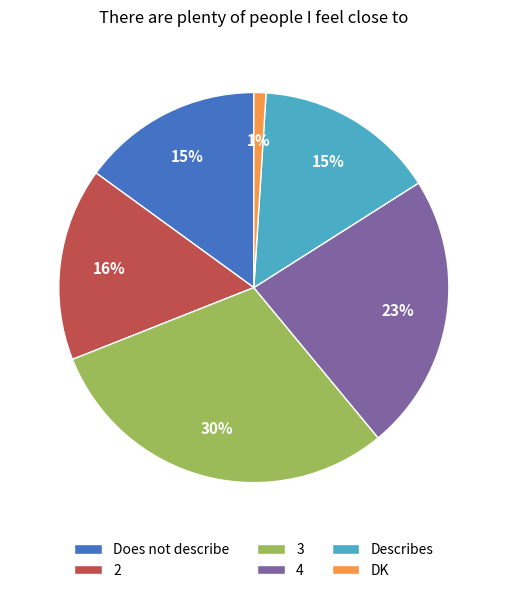

Approximately how many times larger is the value at 2 compared to DK?

16.0